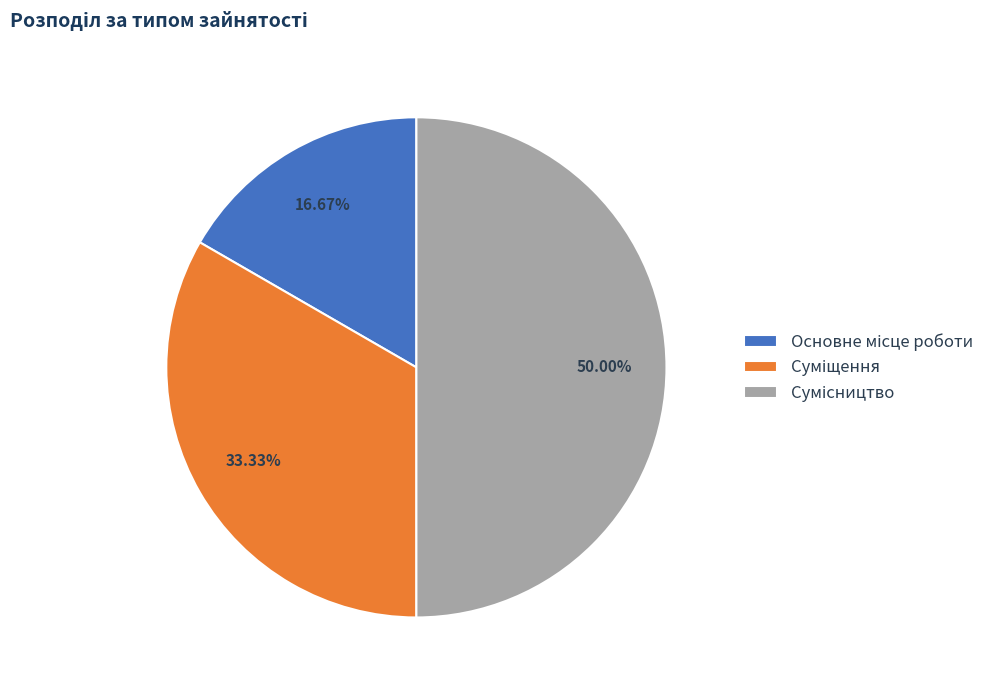

What percentage is NOT represented by Сумісництво?

50.0%